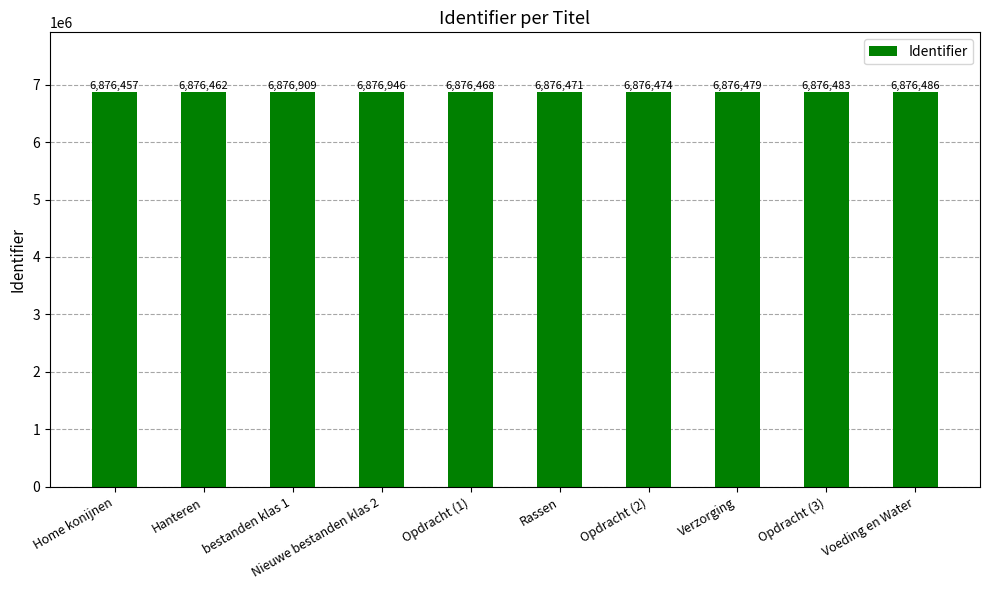

The value at Verzorging is 2078338. True or false?

False